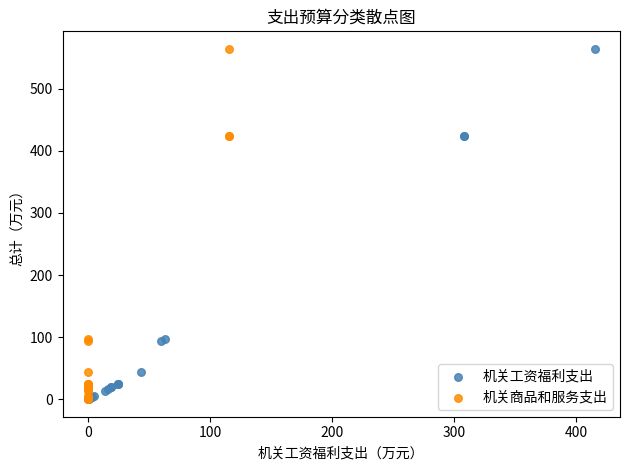

What are all the series names shown in the legend?

机关工资福利支出, 机关商品和服务支出